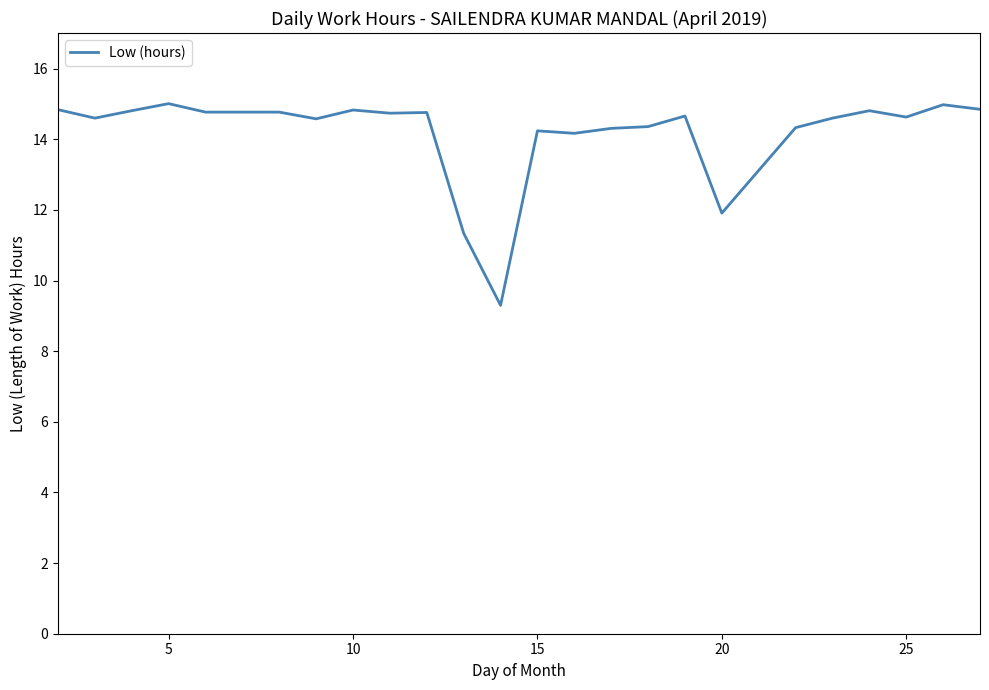

True or false: there are more than 1 points higher than both neighbors.

True